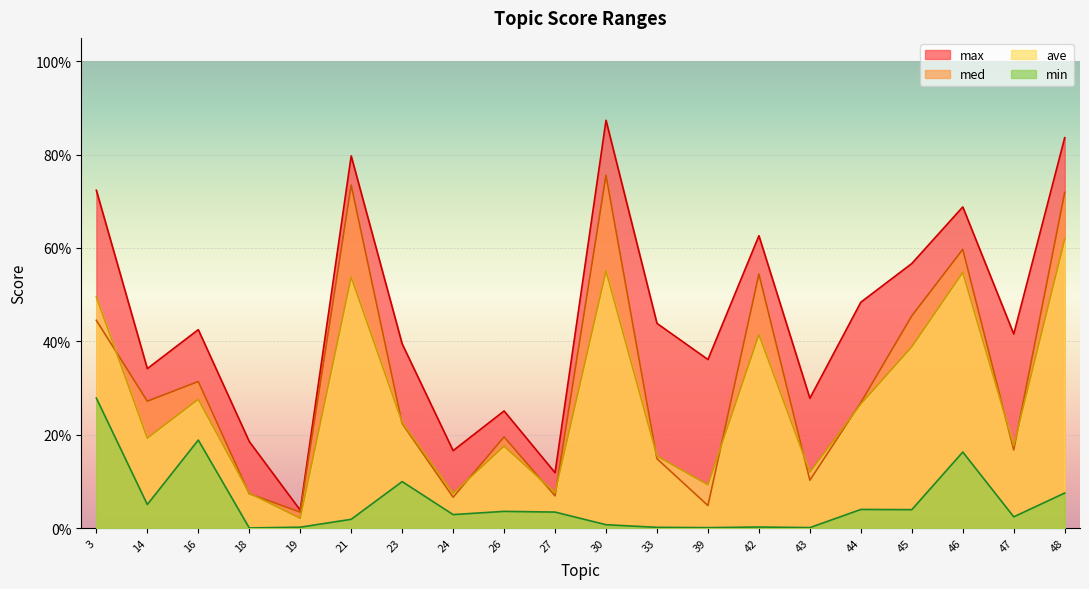

Count the number of data series in this chart.

4